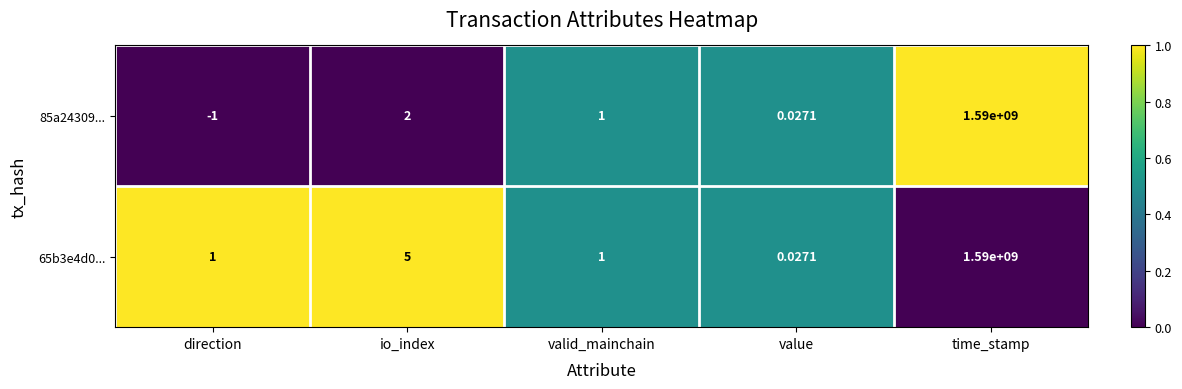

Which category has the highest value across all series?

time_stamp